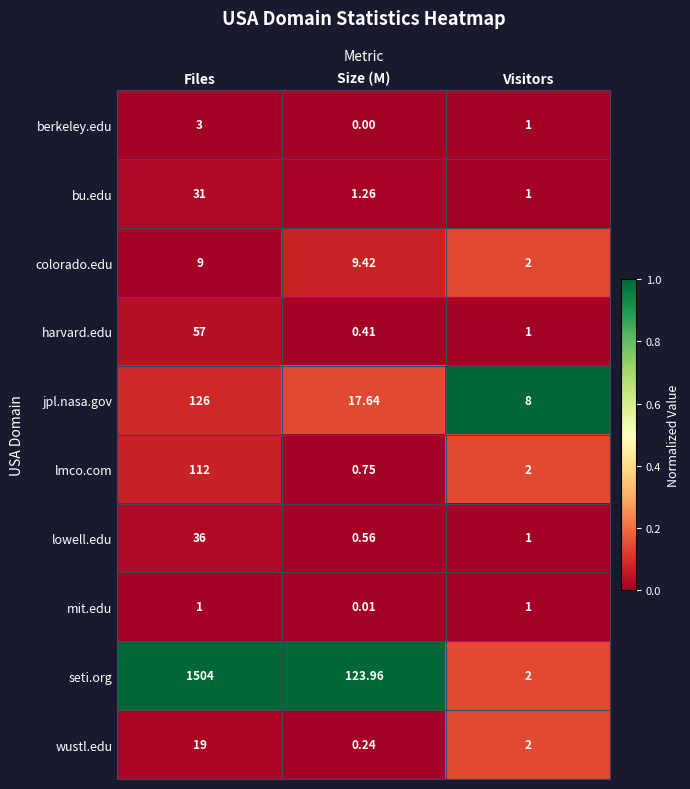

Which series changed the most between Files and Size (M)?

seti.org